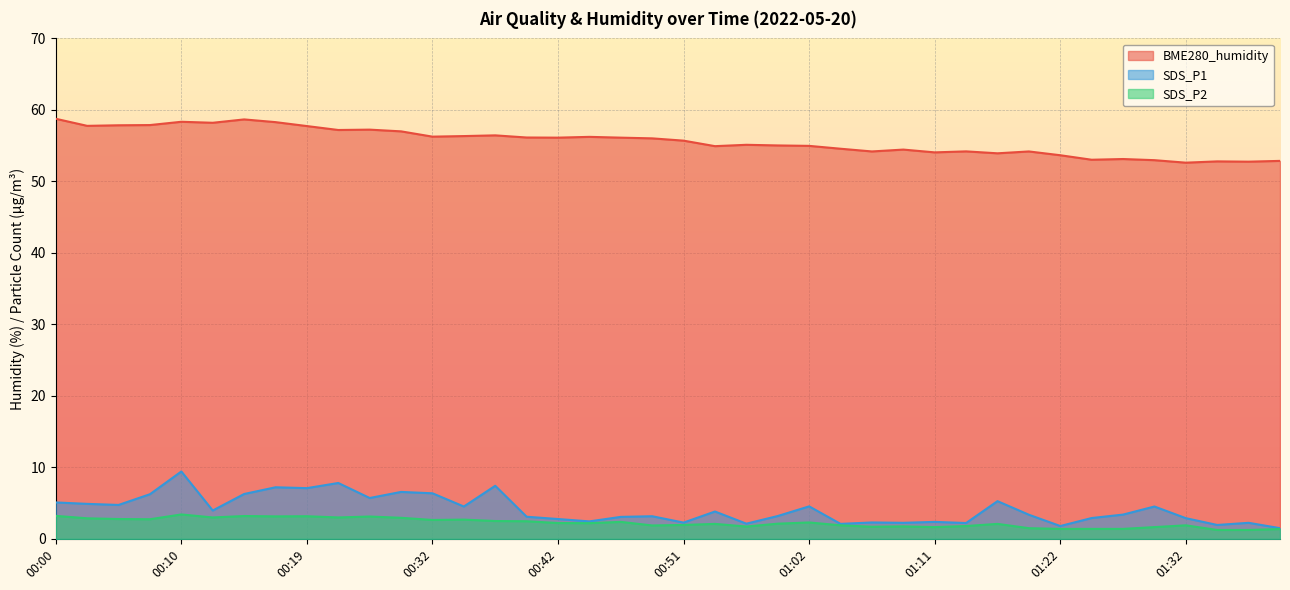

How many values in the BME280_humidity series are below 56?

20